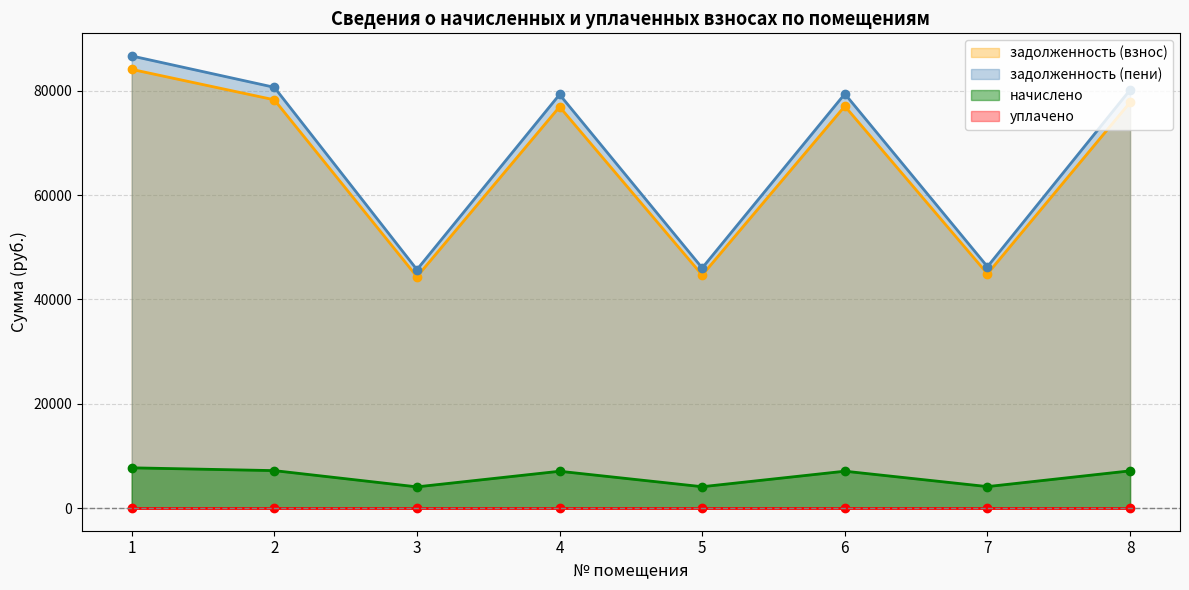

What is the difference between the maximum and minimum values in the задолженность (пени) series?

40951.0